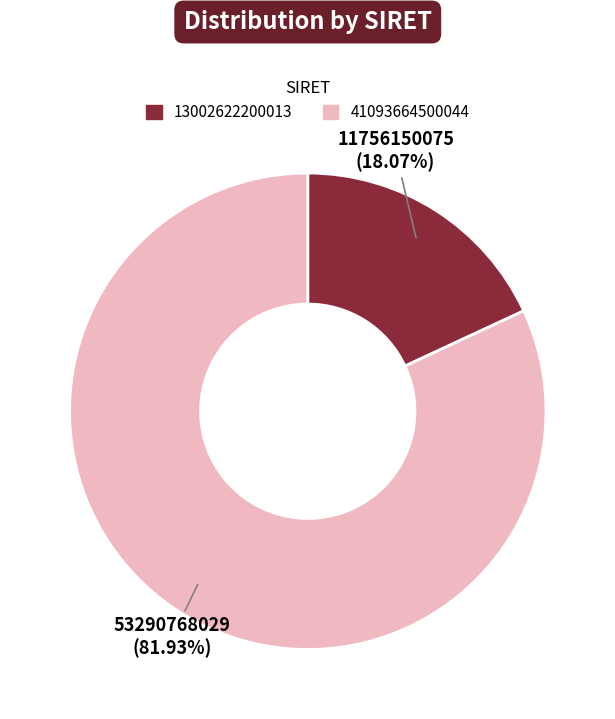

To the nearest percent, what percentage of the pie is 41093664500044?

82%